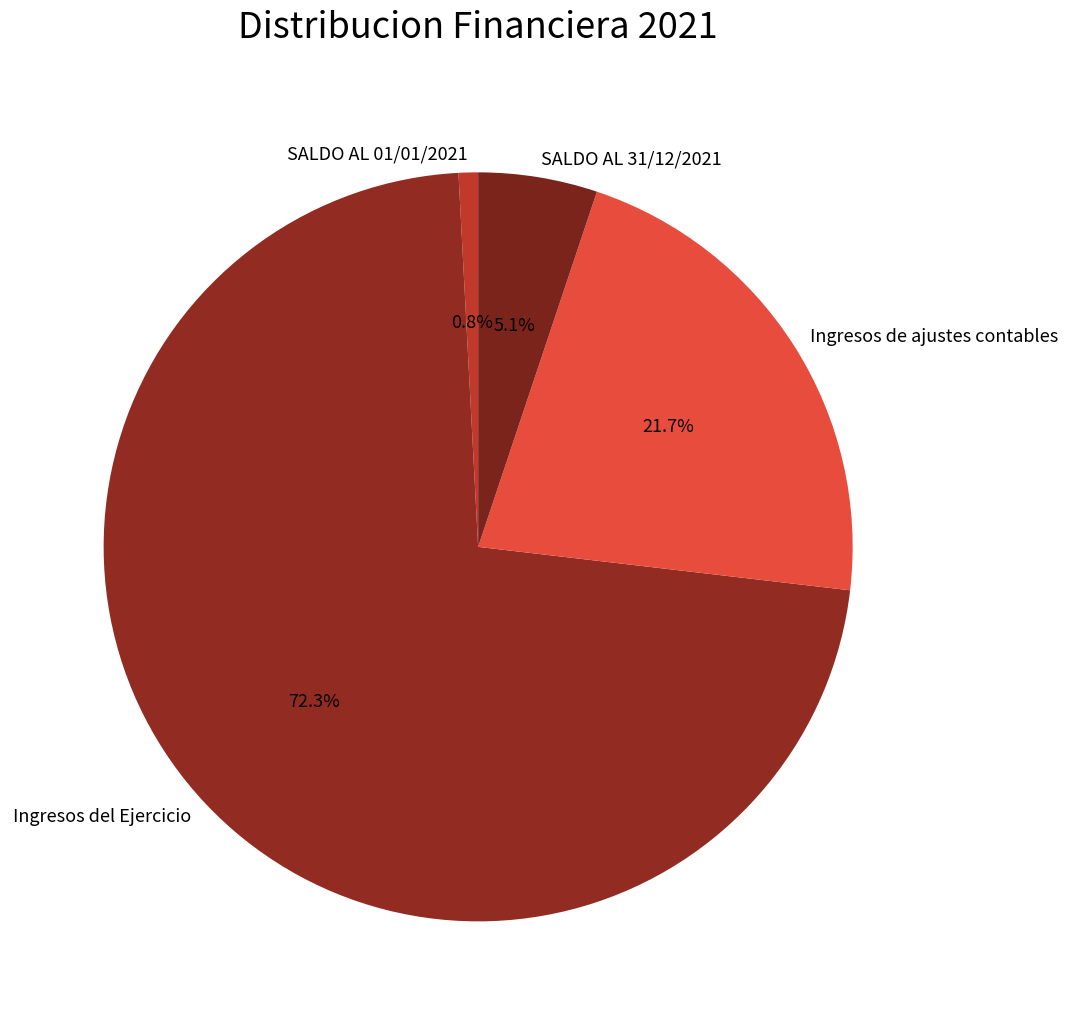

To the nearest percent, what portion does SALDO AL 01/01/2021 represent?

1%